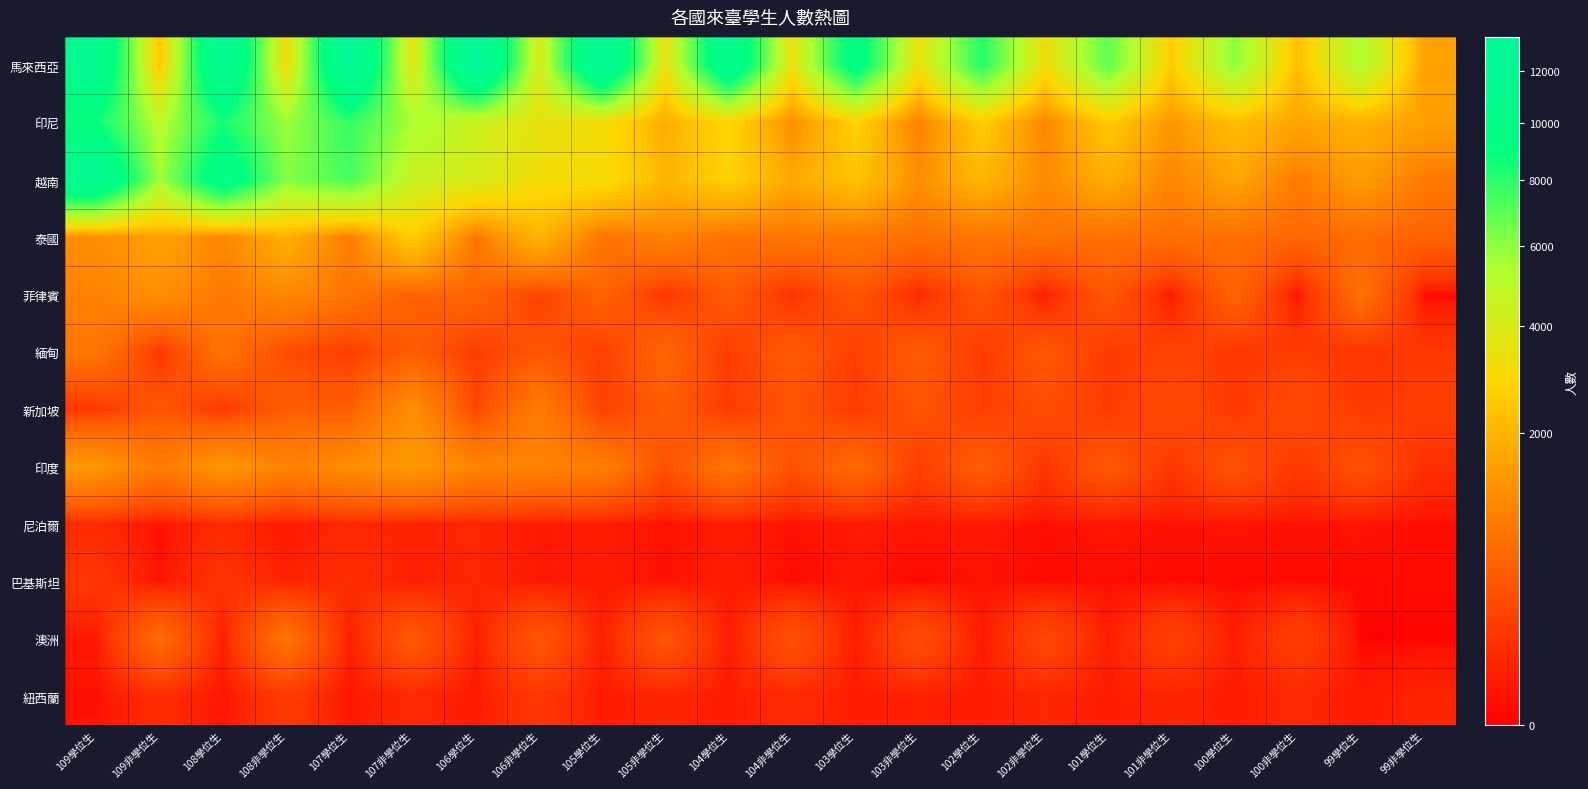

Reading left to right, extract all data points from this chart.

馬來西亞: 109學位生=11601	109非學位生=2363	108學位生=12415	108非學位生=3089	107學位生=13091	107非學位生=3549	106學位生=13433	106非學位生=3986	105學位生=12689	105非學位生=3475	104學位生=11518	104非學位生=3424	103學位生=9925	103非學位生=3361	102學位生=8141	102非學位生=3224	101學位生=6927	101非學位生=2563	100學位生=6039	100非學位生=2196	99學位生=5444	99非學位生=1578
印尼: 109學位生=8763	109非學位生=5041	108學位生=8534	108非學位生=5746	107學位生=7854	107非學位生=5470	106學位生=4465	106非學位生=3567	105學位生=3165	105非學位生=1823	104學位生=2893	104非學位生=1193	103學位生=2741	103非學位生=974	102學位生=2568	102非學位生=1065	101學位生=2535	101非學位生=1383	100學位生=2244	100非學位生=1668	99學位生=1917	99非學位生=1535
越南: 109學位生=11920	109非學位生=5614	108學位生=10423	108非學位生=6171	107學位生=7347	107非學位生=4493	106學位生=4063	106非學位生=3185	105學位生=3131	105非學位生=2023	104學位生=2724	104非學位生=1730	103學位生=2345	103非學位生=1214	102學位生=2043	102非學位生=1143	101學位生=1855	101非學位生=1048	100學位生=1677	100非學位生=898	99學位生=1487	99非學位生=872
泰國: 109學位生=1197	109非學位生=1606	108學位生=1083	108非學位生=1909	107學位生=955	107非學位生=2608	106學位生=847	106非學位生=1989	105學位生=784	105非學位生=987	104學位生=766	104非學位生=825	103學位生=816	103非學位生=719	102學位生=799	102非學位生=747	101學位生=725	101非學位生=721	100學位生=718	100非學位生=586	99學位生=682	99非學位生=535
菲律賓: 109學位生=992	109非學位生=1249	108學位生=845	108非學位生=1115	107學位生=780	107非學位生=525	106學位生=597	106非學位生=229	105學位生=567	105非學位生=146	104學位生=463	104非學位生=114	103學位生=412	103非學位生=76	102學位生=407	102非學位生=33	101學位生=433	101非學位生=23	100學位生=558	100非學位生=7	99學位生=726	99非學位生=4
緬甸: 109學位生=814	109非學位生=145	108學位生=768	108非學位生=312	107學位生=191	107非學位生=486	106學位生=193	106非學位生=415	105學位生=196	105非學位生=601	104學位生=190	104非學位生=466	103學位生=199	103非學位生=479	102學位生=181	102非學位生=425	101學位生=179	101非學位生=242	100學位生=158	100非學位生=196	99學位生=136	99非學位生=159
新加坡: 109學位生=152	109非學位生=423	108學位生=160	108非學位生=485	107學位生=495	107非學位生=1208	106學位生=272	106非學位生=904	105學位生=212	105非學位生=485	104學位生=173	104非學位生=397	103學位生=171	103非學位生=395	102學位生=190	102非學位生=336	101學位生=178	101非學位生=317	100學位生=159	100非學位生=314	99學位生=172	99非學位生=211
印度: 109學位生=1373	109非學位生=866	108學位生=1362	108非學位生=1011	107學位生=1202	107非學位生=1426	106學位生=1034	106非學位生=1038	105學位生=933	105非學位生=360	104學位生=804	104非學位生=359	103學位生=649	103非學位生=208	102學位生=496	102非學位生=149	101學位生=439	101非學位生=149	100學位生=388	100非學位生=157	99學位生=368	99非學位生=111
尼泊爾: 109學位生=86	109非學位生=14	108學位生=87	108非學位生=23	107學位生=82	107非學位生=52	106學位生=70	106非學位生=26	105學位生=32	105非學位生=14	104學位生=34	104非學位生=14	103學位生=29	103非學位生=24	102學位生=28	102非學位生=9	101學位生=21	101非學位生=14	100學位生=16	100非學位生=14	99學位生=18	99非學位生=7
巴基斯坦: 109學位生=155	109非學位生=13	108學位生=139	108非學位生=50	107學位生=102	107非學位生=44	106學位生=66	106非學位生=24	105學位生=34	105非學位生=10	104學位生=36	104非學位生=6	103學位生=21	103非學位生=2	102學位生=14	102非學位生=3	101學位生=8	101非學位生=4	100學位生=3	100非學位生=3	99學位生=3	99非學位生=5
澳洲: 109學位生=24	109非學位生=654	108學位生=38	108非學位生=771	107學位生=36	107非學位生=454	106學位生=41	106非學位生=422	105學位生=42	105非學位生=413	104學位生=31	104非學位生=376	103學位生=35	103非學位生=336	102學位生=27	102非學位生=286	101學位生=38	101非學位生=233	100學位生=36	100非學位生=219	99學位生=0	99非學位生=0
紐西蘭: 109學位生=12	109非學位生=96	108學位生=16	108非學位生=172	107學位生=19	107非學位生=79	106學位生=26	106非學位生=155	105學位生=30	105非學位生=65	104學位生=31	104非學位生=85	103學位生=34	103非學位生=48	102學位生=34	102非學位生=67	101學位生=35	101非學位生=63	100學位生=30	100非學位生=75	99學位生=29	99非學位生=59